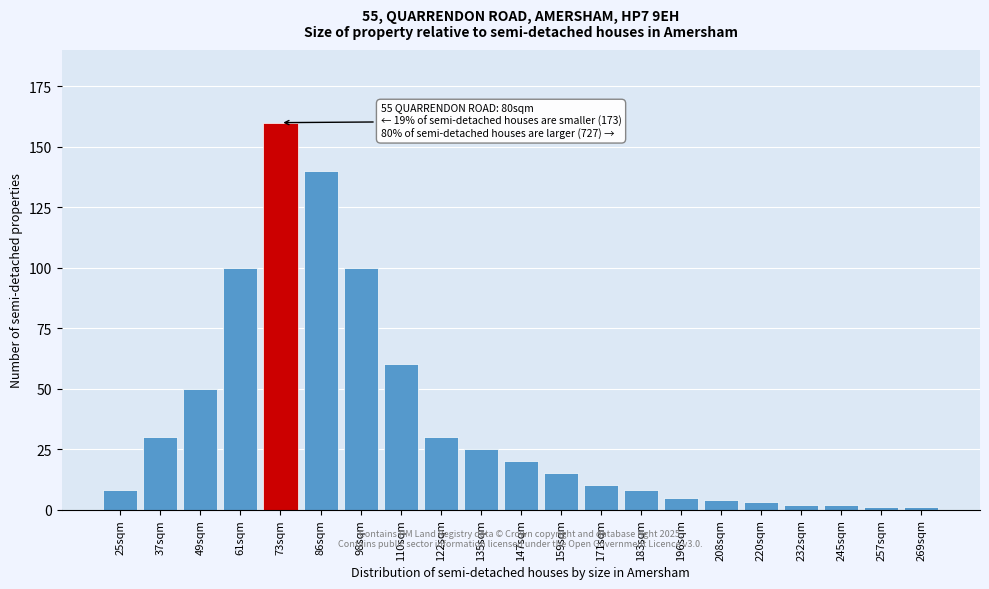

Reading right to left, extract all data points from this chart.

269sqm=1	257sqm=1	245sqm=2	232sqm=2	220sqm=3	208sqm=4	196sqm=5	183sqm=8	171sqm=10	159sqm=15	147sqm=20	135sqm=25	122sqm=30	110sqm=60	98sqm=100	86sqm=140	73sqm=160	61sqm=100	49sqm=50	37sqm=30	25sqm=8